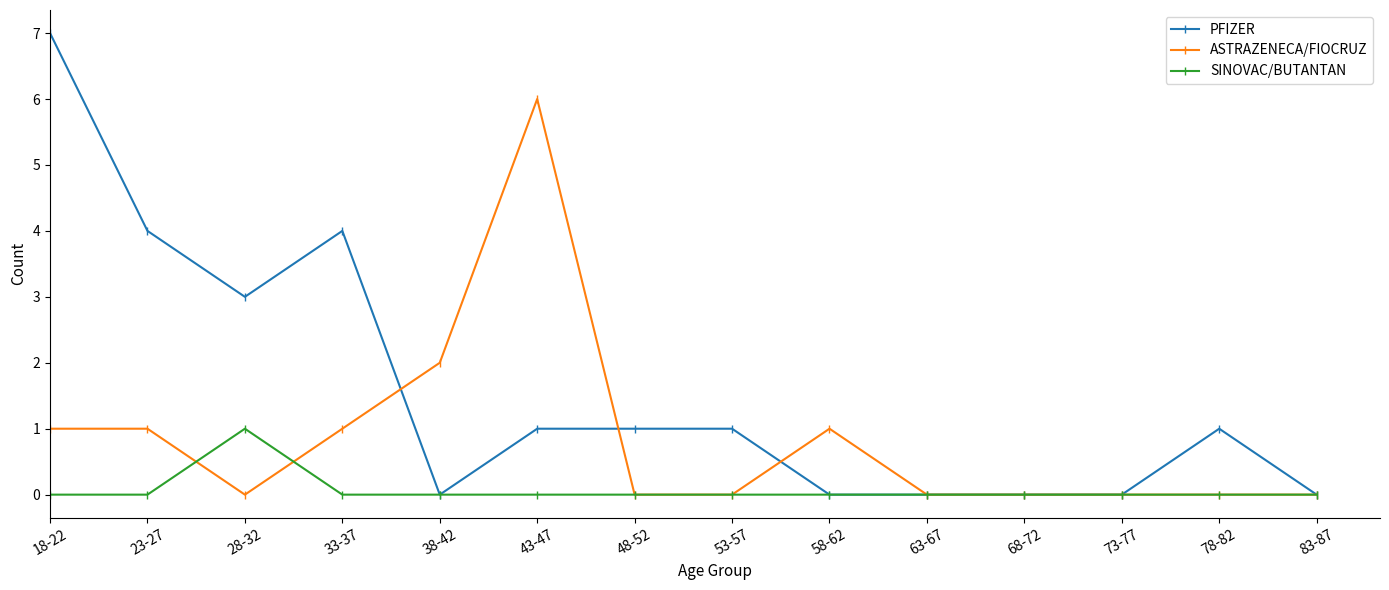

How many data points does each series have?

14